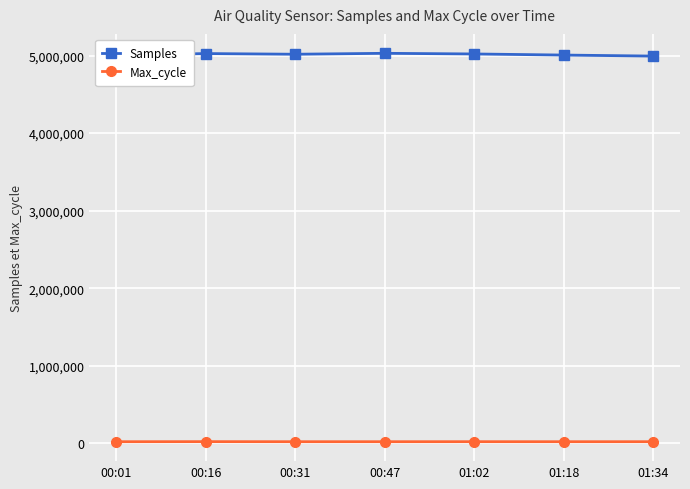

In Samples, how many points are higher than both neighbors (excluding endpoints)?

2